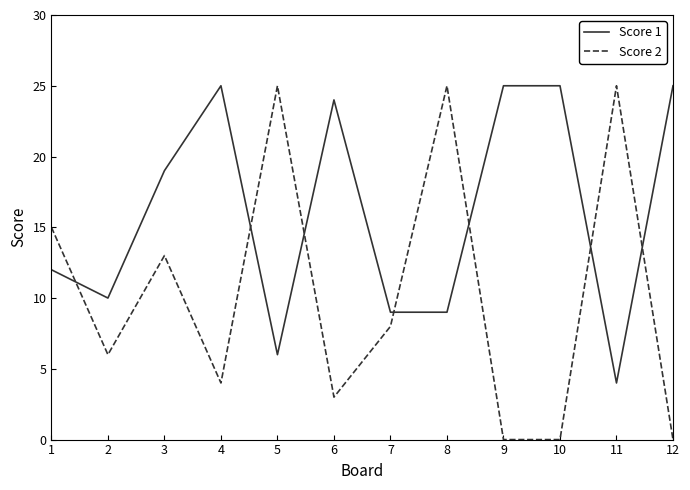

At which label does Score 2 first exceed 8?

1